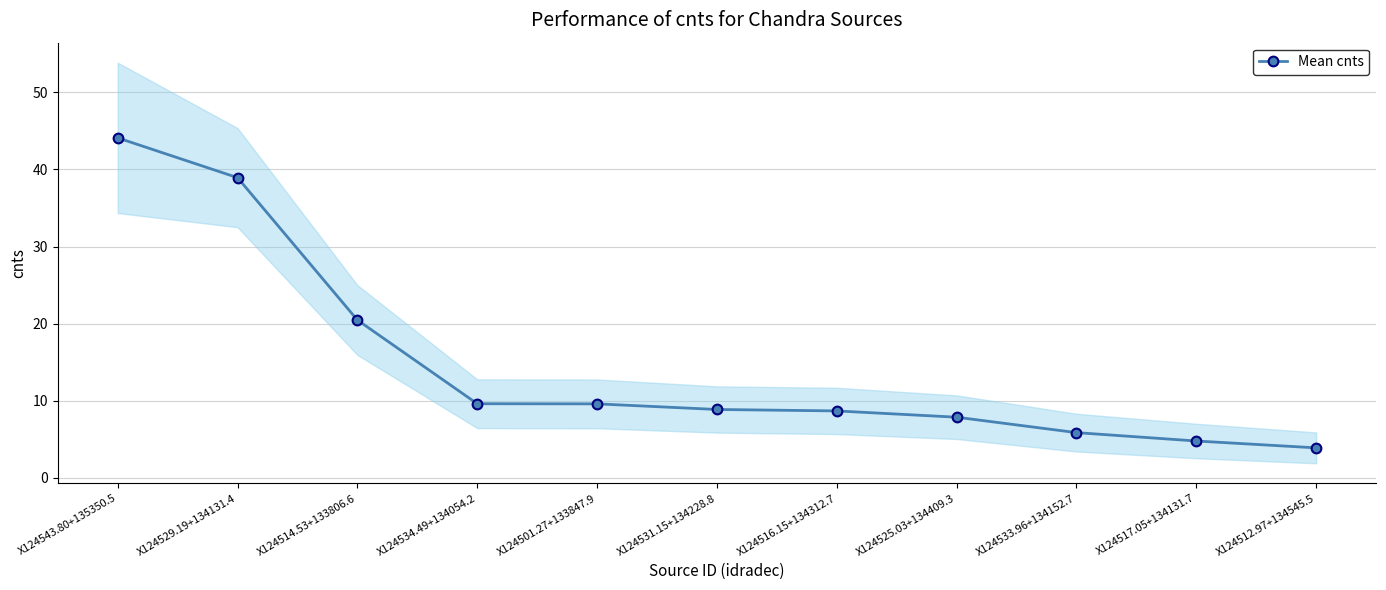

Reading left to right, what are all the values shown in this chart?

X124543.80+135350.5=44.1	X124529.19+134131.4=38.9	X124514.53+133806.6=20.5	X124534.49+134054.2=9.6	X124501.27+133847.9=9.6	X124531.15+134228.8=8.9	X124516.15+134312.7=8.7	X124525.03+134409.3=7.9	X124533.96+134152.7=5.9	X124517.05+134131.7=4.8	X124512.97+134545.5=3.9